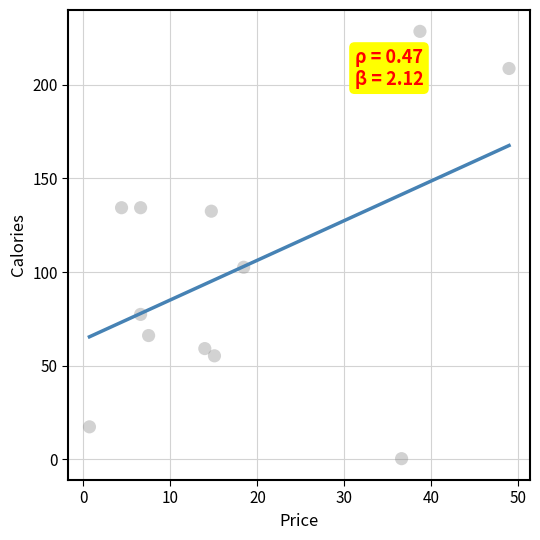

What is the range of X values (max minus min)?

48.2